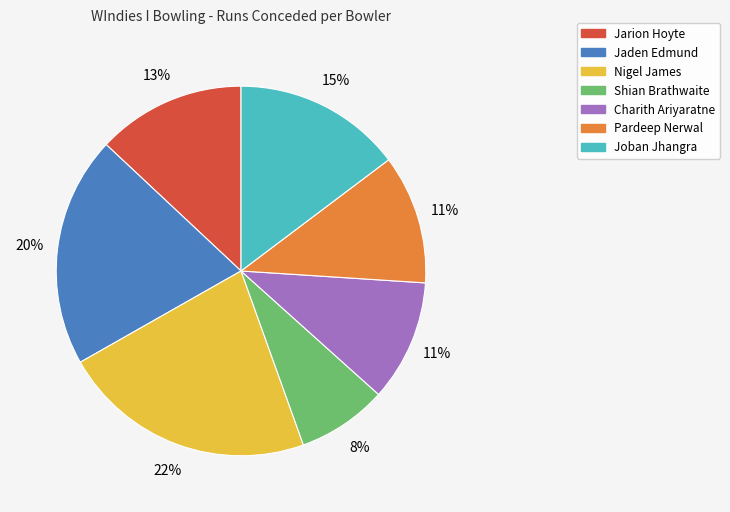

Combined, do Joban Jhangra and Shian Brathwaite account for over 50%?

No